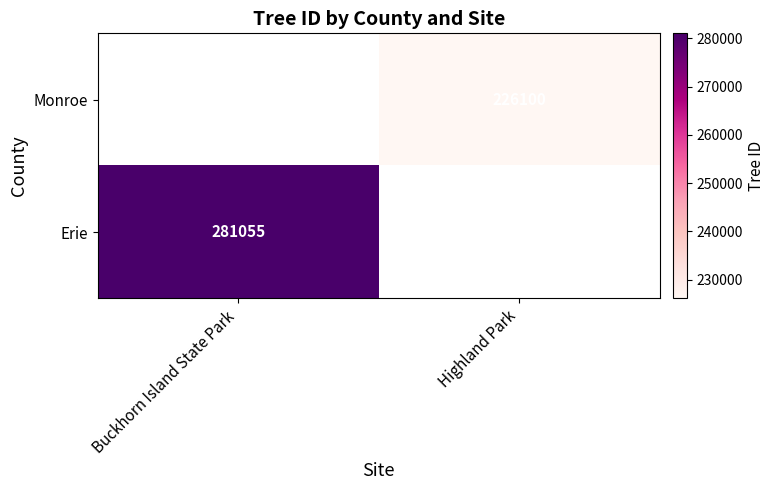

At how many categories does at least one series exceed 238702?

1